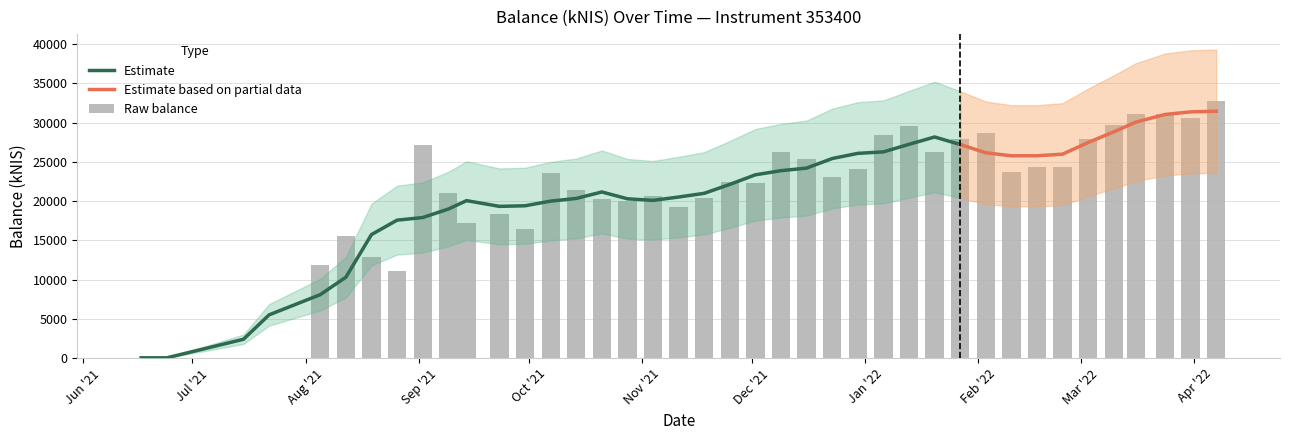

Rank the categories by value from highest to lowest.

2022-04-07, 2022-03-16, 2022-03-24, 2022-03-31, 2022-03-10, 2022-01-13, 2022-02-03, 2022-01-06, 2022-03-03, 2022-01-27, 2021-09-02, 2021-12-09, 2022-01-20, 2021-12-16, 2022-02-24, 2022-02-17, 2021-12-30, 2022-02-10, 2021-10-07, 2021-12-23, 2021-11-25, 2021-12-02, 2021-10-14, 2021-09-09, 2021-11-04, 2021-11-18, 2021-10-21, 2021-10-28, 2021-11-11, 2021-09-23, 2021-09-14, 2021-09-30, 2021-08-12, 2021-08-19, 2021-08-05, 2021-08-26, 2021-06-17, 2021-06-24, 2021-07-15, 2021-07-22